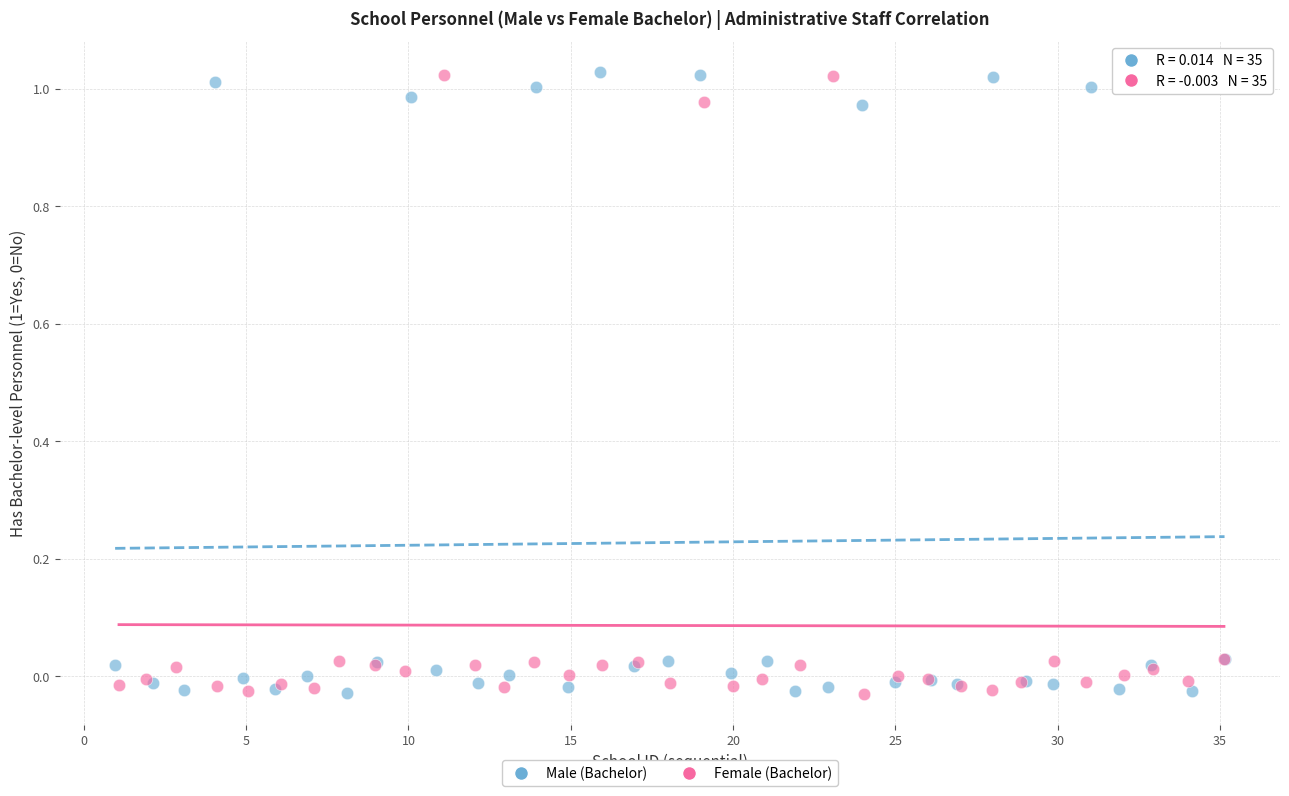

What are all the series names shown in the legend?

Male (Bachelor), Female (Bachelor)